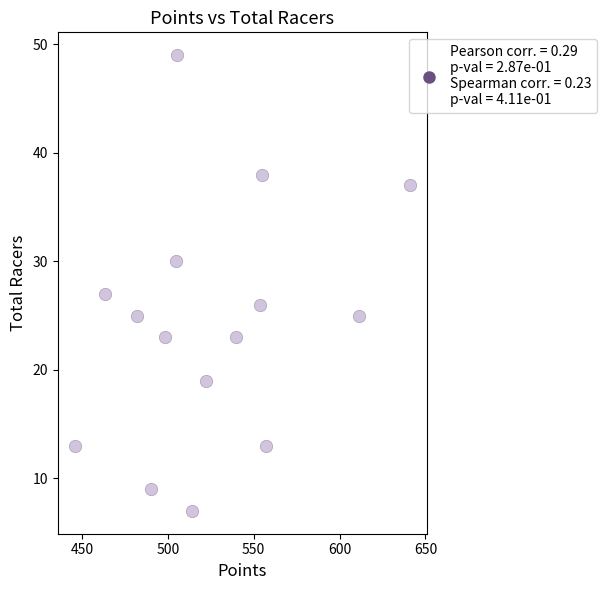

What is the range of Y values (max minus min)?

42